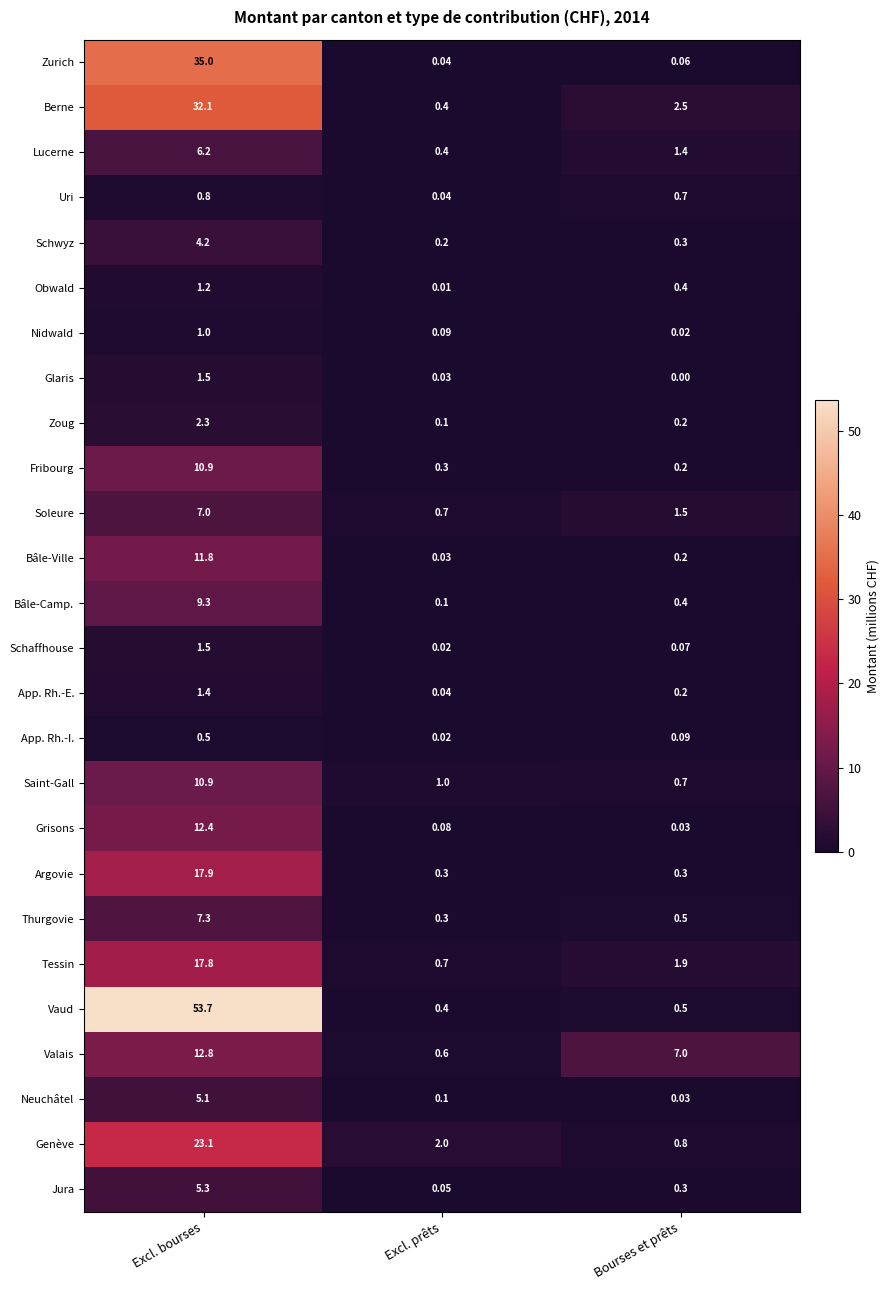

Which series has the largest range (max minus min)?

Vaud